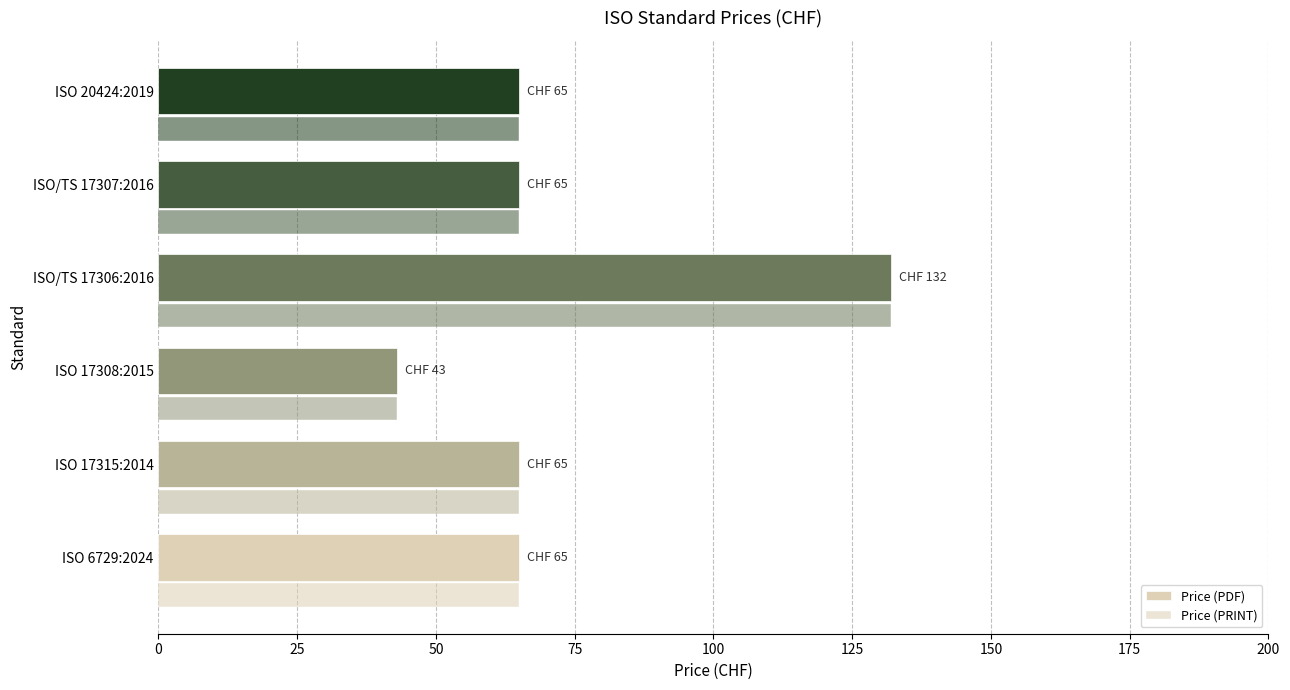

Count the number of data series in this chart.

2